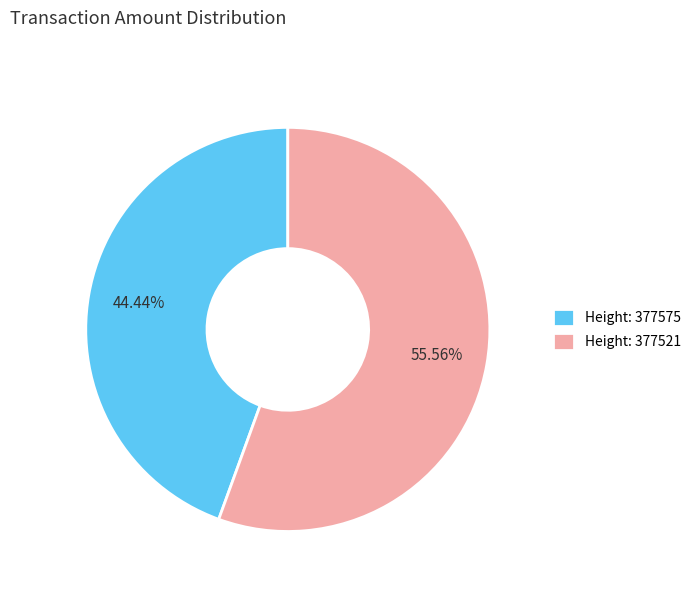

Is there a majority slice in this chart?

Yes